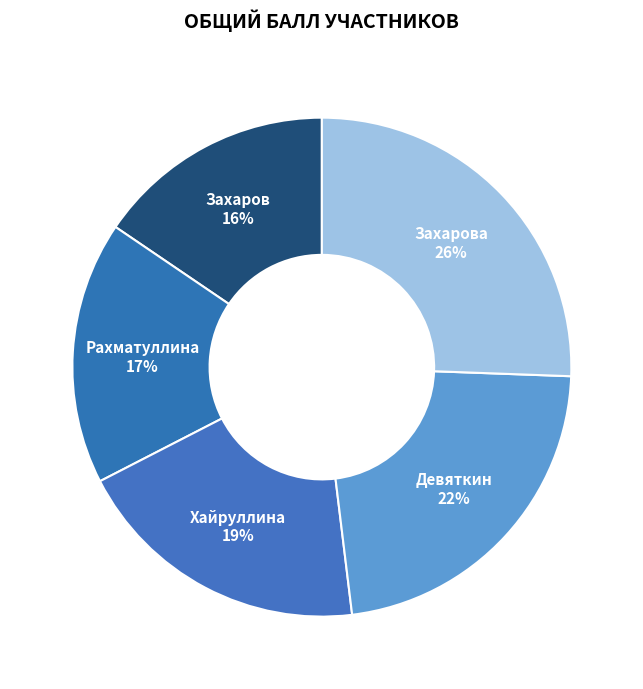

Combined, do Рахматуллина and Захарова account for over 50%?

No